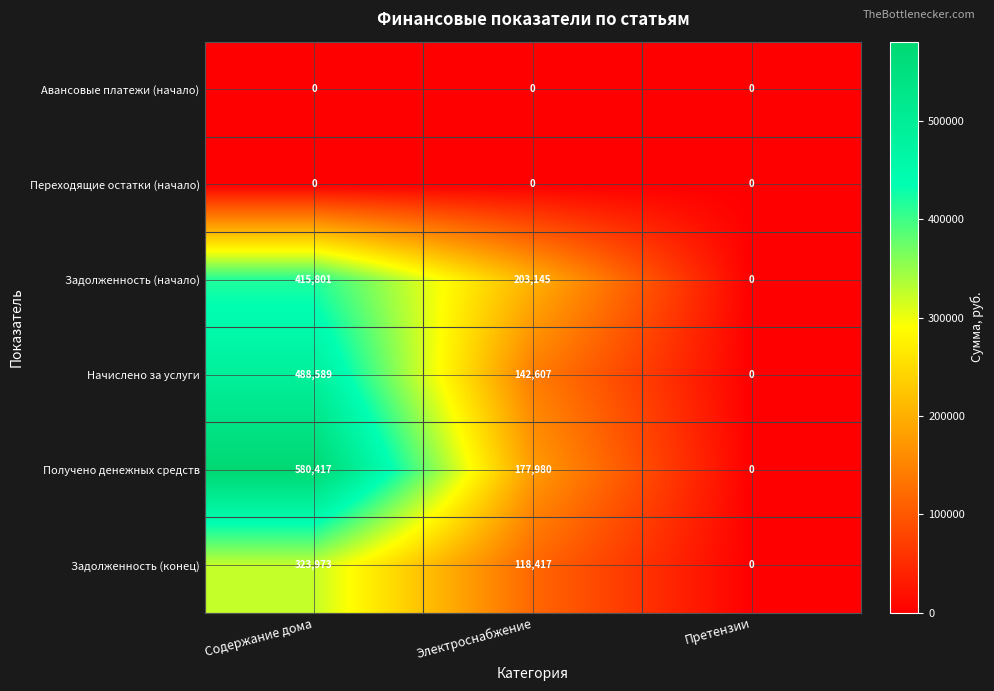

Where is Задолженность (начало) nearest to the value 207900?

Электроснабжение